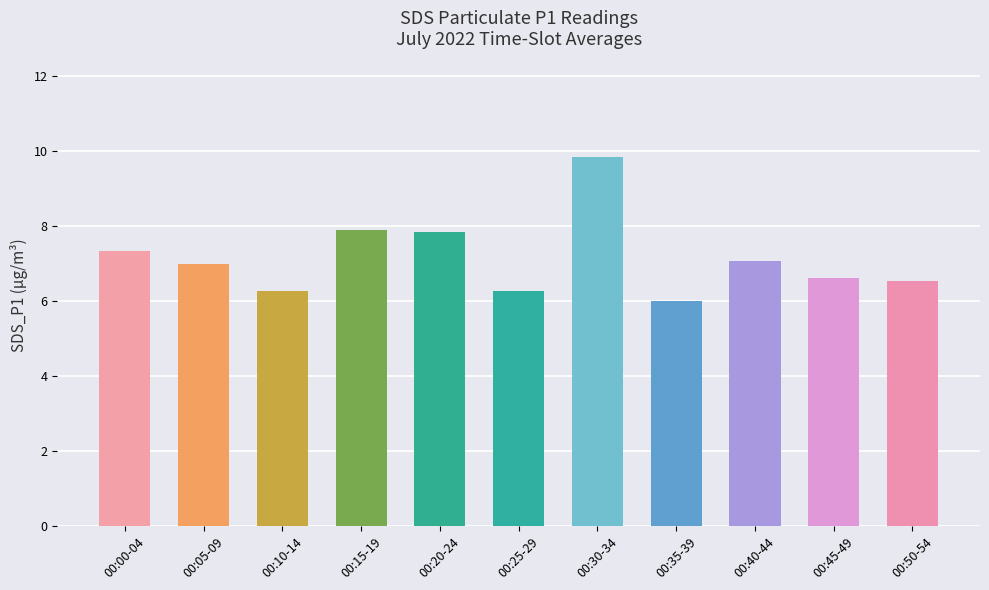

The value at 00:20-24 is 7.8. True or false?

True